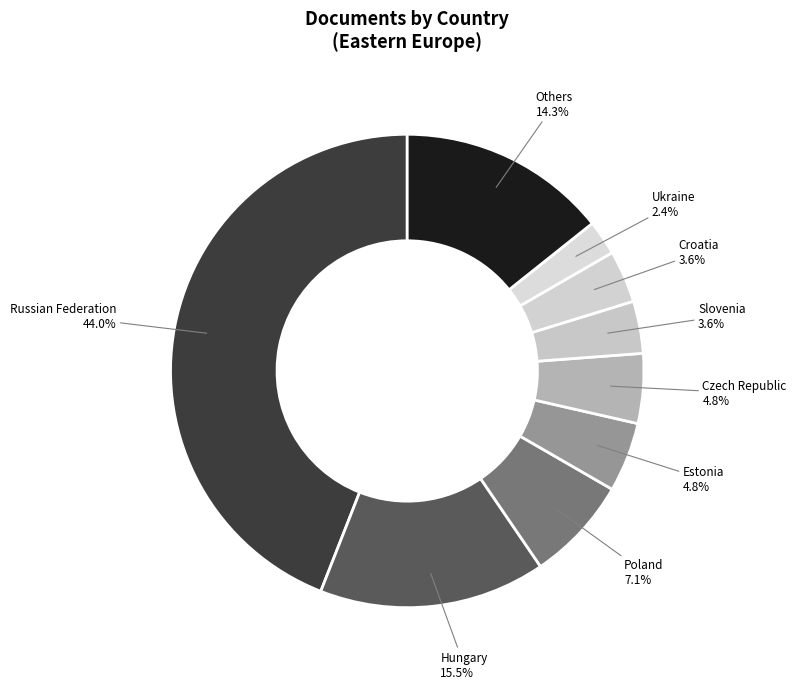

What is the largest slice in the pie chart?

Russian Federation